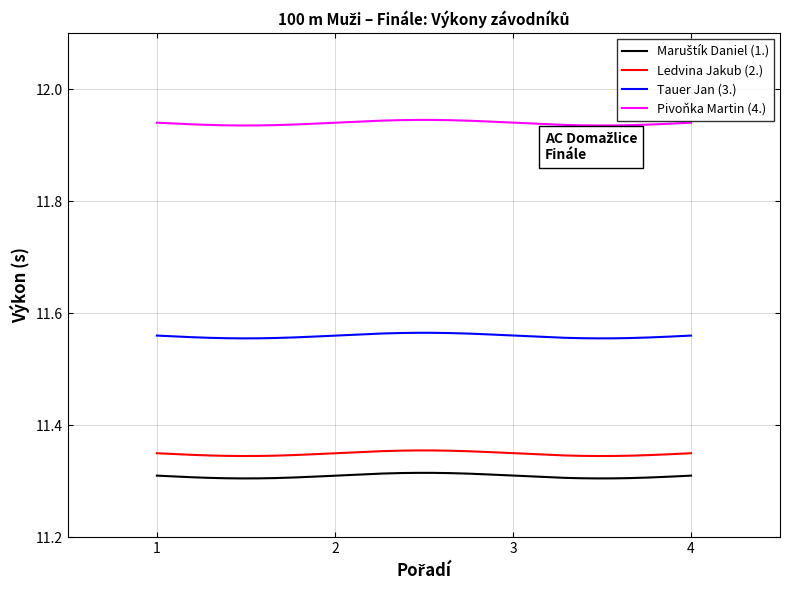

True or false: Tauer Jan (3.) and Ledvina Jakub (2.) intersect in this chart.

False